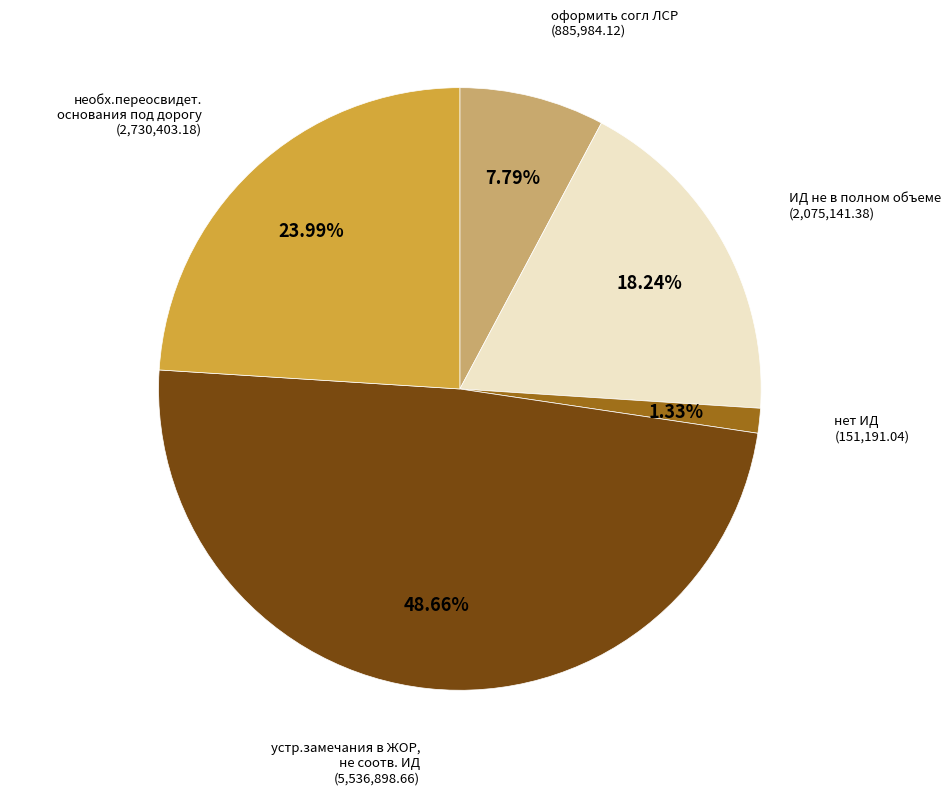

Is there any slice that represents more than half of the pie?

No